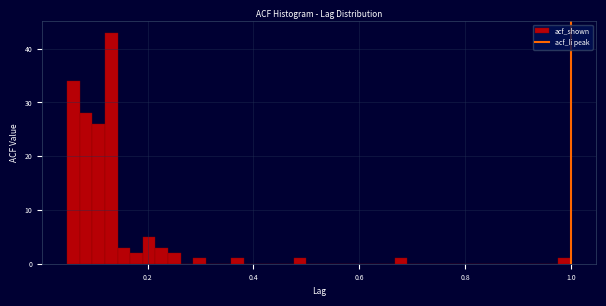

Read against the x-axis, roughly where is the centre of the tallest bar?

0.14